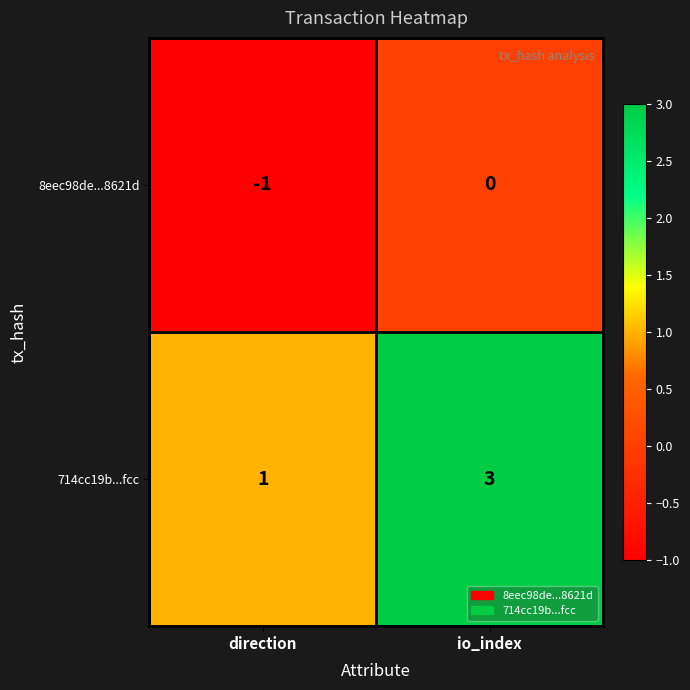

How many distinct data groups are displayed?

2